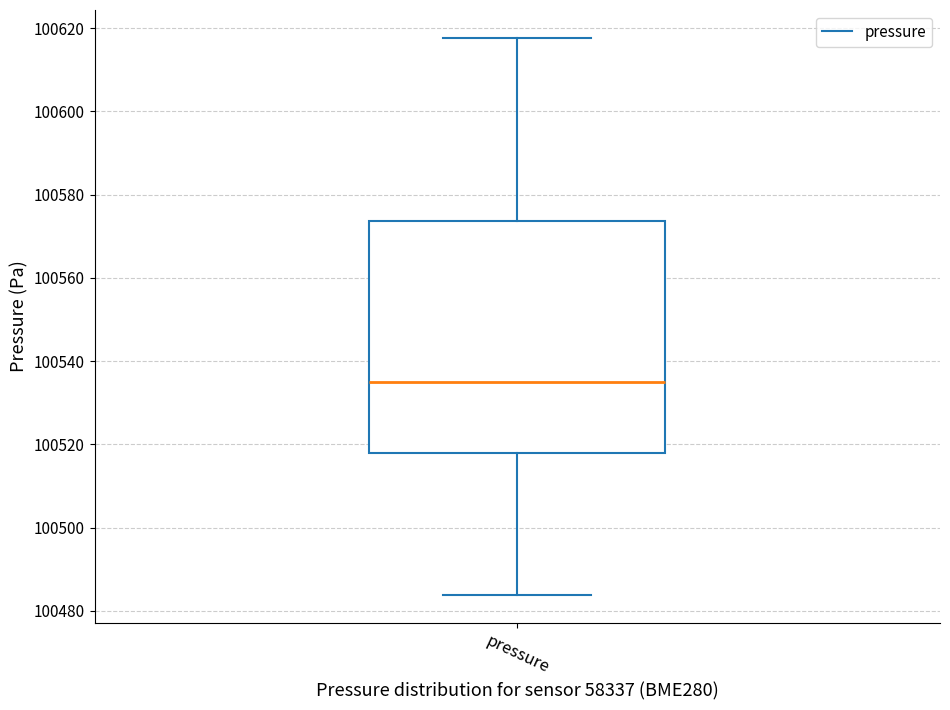

Where does the median line of the box for pressure sit on the y-axis? The values are not printed on the chart, so give them approximately, as read against the axis.

100534